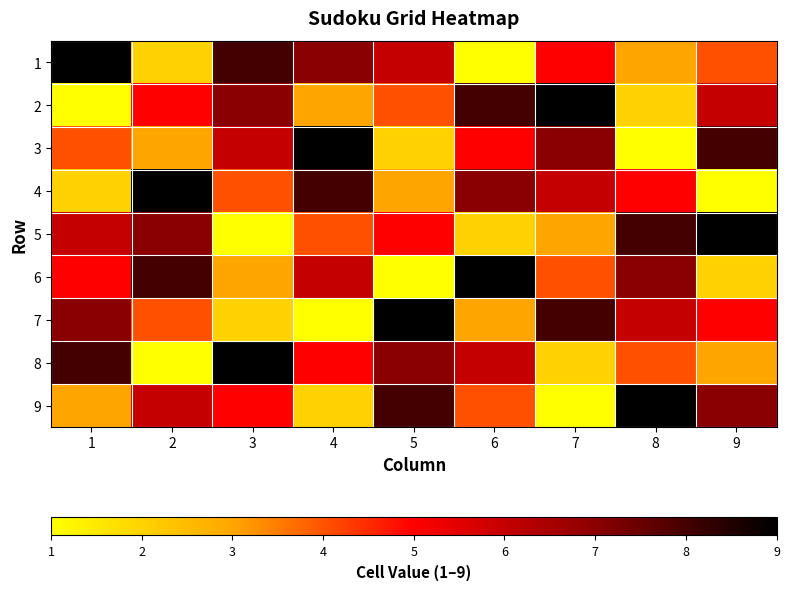

Count the number of categories in the chart.

9